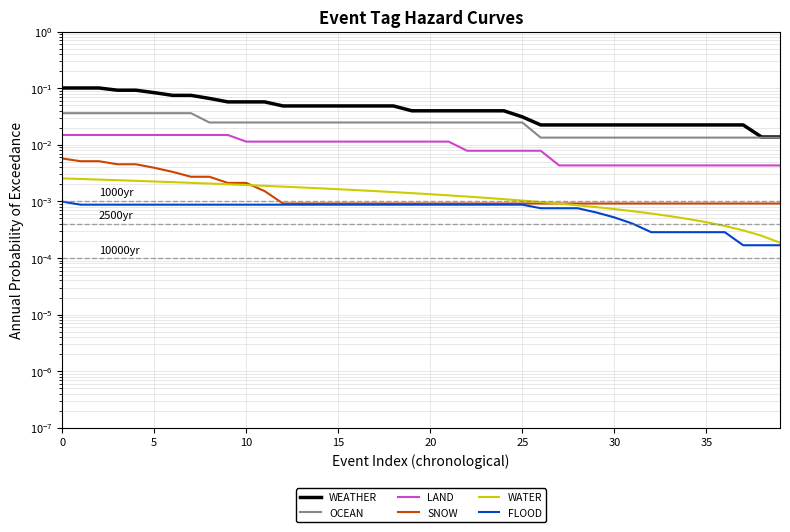

Reading right to left, extract all data points from this chart.

WEATHER: 0.0	0.0	0.0	0.0	0.0	0.0	0.0	0.0	0.0	0.0	0.0	0.0	0.0	0.0	0.0	0.0	0.0	0.0	0.0	0.0	0.0	0.0	0.0	0.0	0.0	0.0	0.0	0.0	0.1	0.1	0.1	0.1	0.1	0.1	0.1	0.1	0.1	0.1	0.1	0.1
OCEAN: 0.0	0.0	0.0	0.0	0.0	0.0	0.0	0.0	0.0	0.0	0.0	0.0	0.0	0.0	0.0	0.0	0.0	0.0	0.0	0.0	0.0	0.0	0.0	0.0	0.0	0.0	0.0	0.0	0.0	0.0	0.0	0.0	0.0	0.0	0.0	0.0	0.0	0.0	0.0	0.0
LAND: 0.0	0.0	0.0	0.0	0.0	0.0	0.0	0.0	0.0	0.0	0.0	0.0	0.0	0.0	0.0	0.0	0.0	0.0	0.0	0.0	0.0	0.0	0.0	0.0	0.0	0.0	0.0	0.0	0.0	0.0	0.0	0.0	0.0	0.0	0.0	0.0	0.0	0.0	0.0	0.0
SNOW: 0.0	0.0	0.0	0.0	0.0	0.0	0.0	0.0	0.0	0.0	0.0	0.0	0.0	0.0	0.0	0.0	0.0	0.0	0.0	0.0	0.0	0.0	0.0	0.0	0.0	0.0	0.0	0.0	0.0	0.0	0.0	0.0	0.0	0.0	0.0	0.0	0.0	0.0	0.0	0.0
WATER: 0.0	0.0	0.0	0.0	0.0	0.0	0.0	0.0	0.0	0.0	0.0	0.0	0.0	0.0	0.0	0.0	0.0	0.0	0.0	0.0	0.0	0.0	0.0	0.0	0.0	0.0	0.0	0.0	0.0	0.0	0.0	0.0	0.0	0.0	0.0	0.0	0.0	0.0	0.0	0.0
FLOOD: 0.0	0.0	0.0	0.0	0.0	0.0	0.0	0.0	0.0	0.0	0.0	0.0	0.0	0.0	0.0	0.0	0.0	0.0	0.0	0.0	0.0	0.0	0.0	0.0	0.0	0.0	0.0	0.0	0.0	0.0	0.0	0.0	0.0	0.0	0.0	0.0	0.0	0.0	0.0	0.0